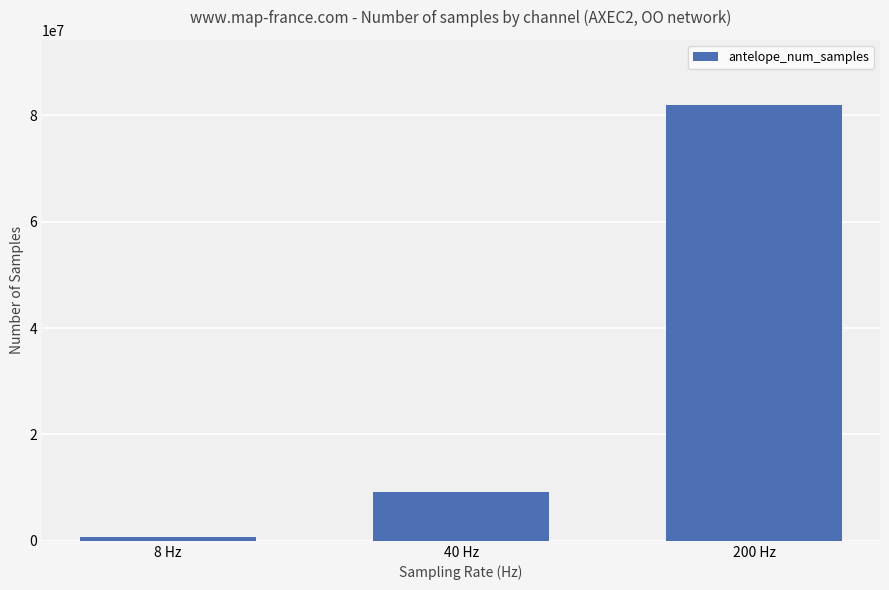

How many data points does each series have?

3